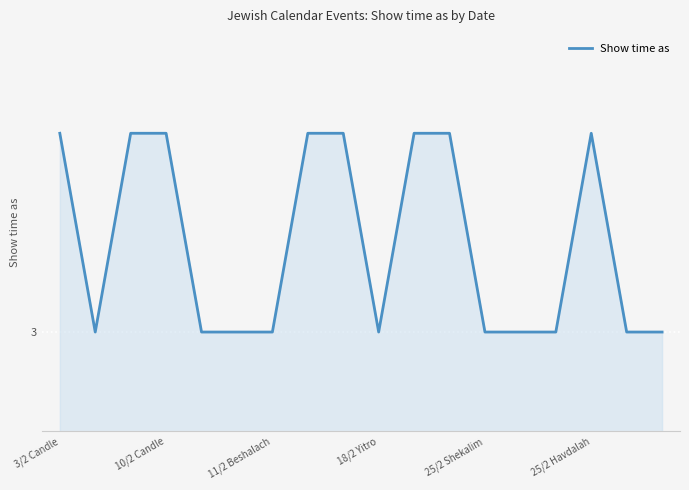

Does the chart have visible grid lines?

Yes